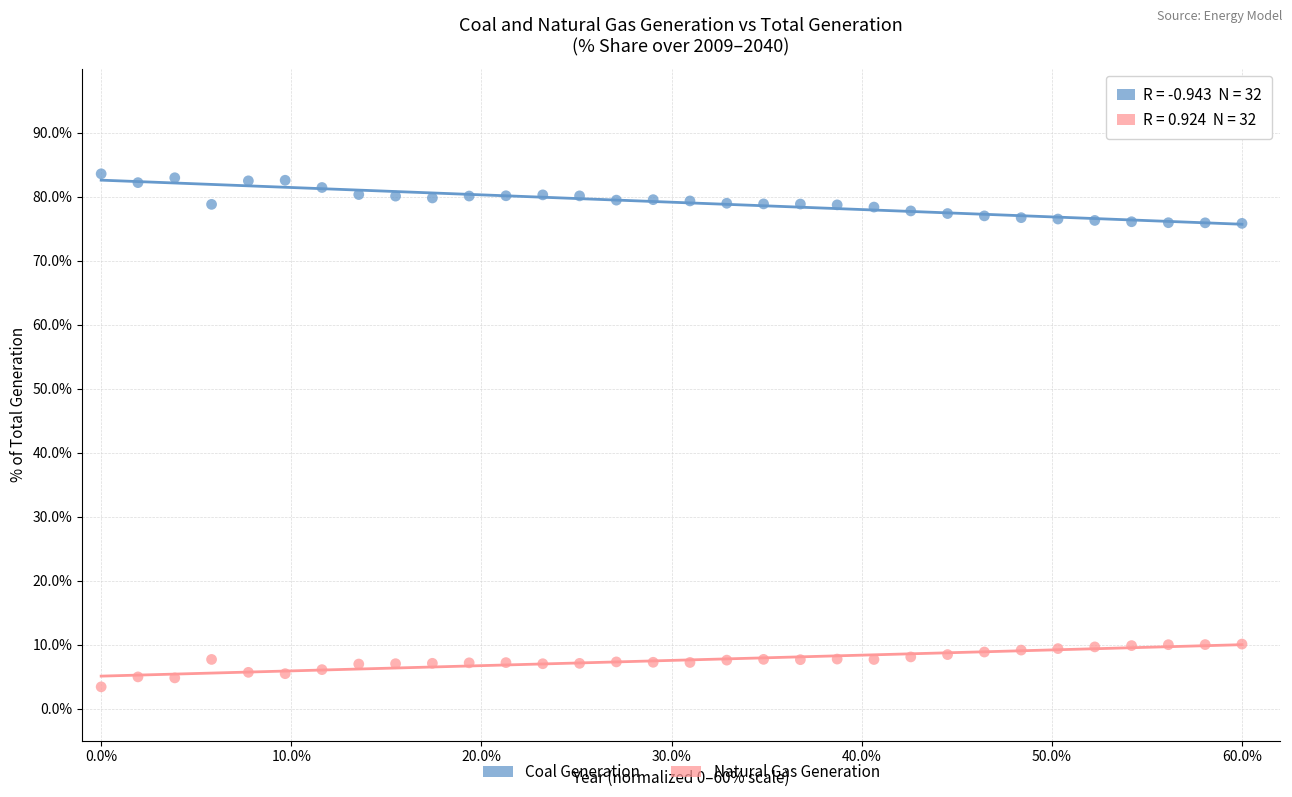

Across all data points, what is the range of Y values (max minus min)?

80.2